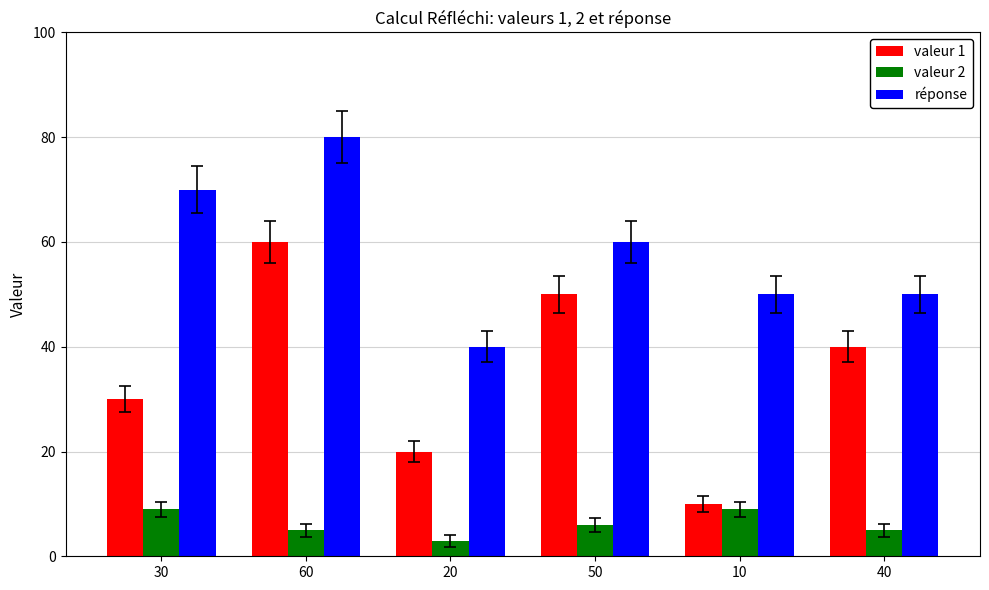

Reading left to right, transcribe all the data shown in this chart.

valeur 1: 30	60	20	50	10	40
valeur 2: 9	5	3	6	9	5
réponse: 70	80	40	60	50	50